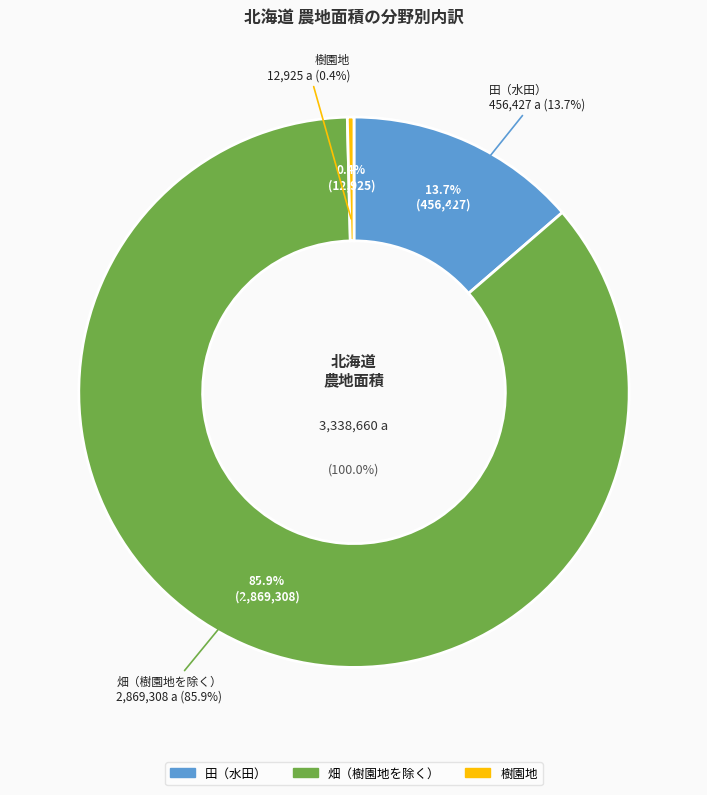

Is it true that 畑（樹園地を除く）_面積 is 86% of the pie?

True